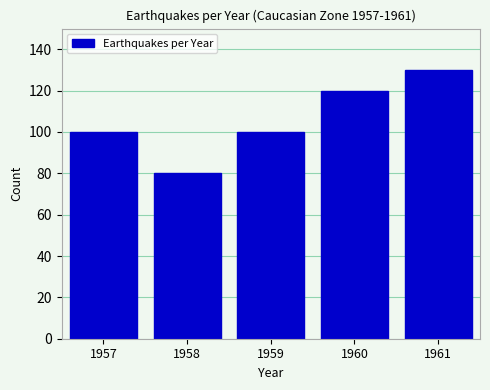

Reading left to right, what are all the values shown in this chart?

100	80	100	120	130